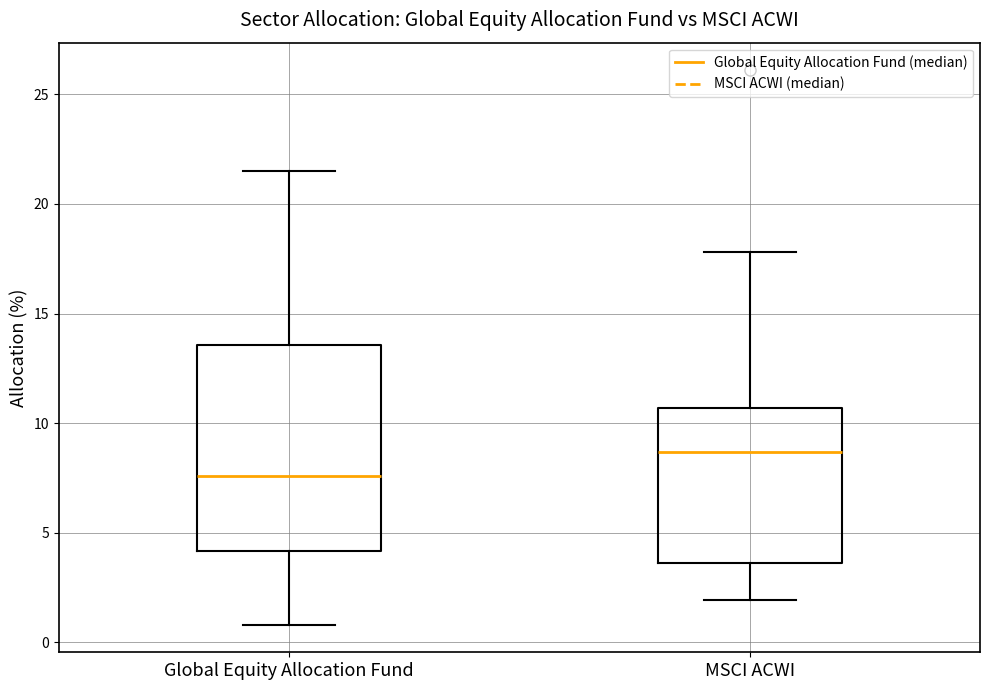

Reading left to right, transcribe this box plot: for each box, give where its median line is, the range the box spans, and where its two whiskers end, as read against the y-axis. The values are not printed on the chart, so give them approximately, as read against the axis.

Global Equity Allocation Fund: median 7.5, box 4.0 to 13.5, whiskers 1.0 to 21.5
MSCI ACWI: median 8.5, box 3.5 to 10.5, whiskers 2.0 to 18.0